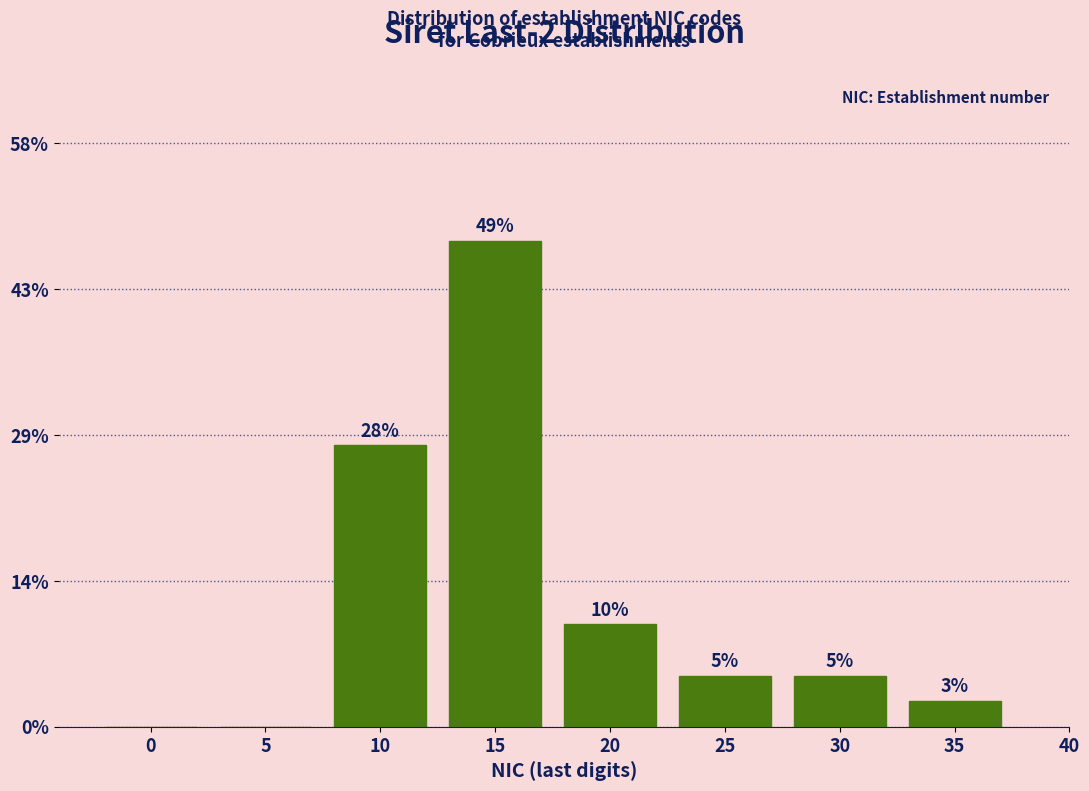

Are the bars horizontal?

No